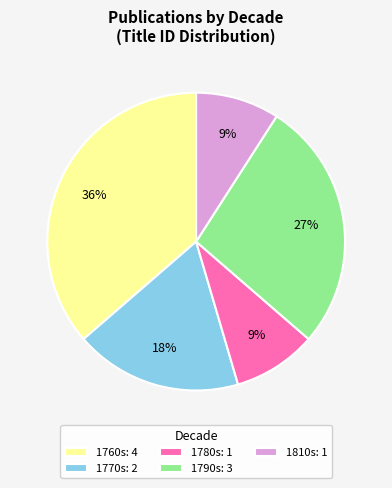

Does 1780s: 1 account for over 50% of the chart?

No